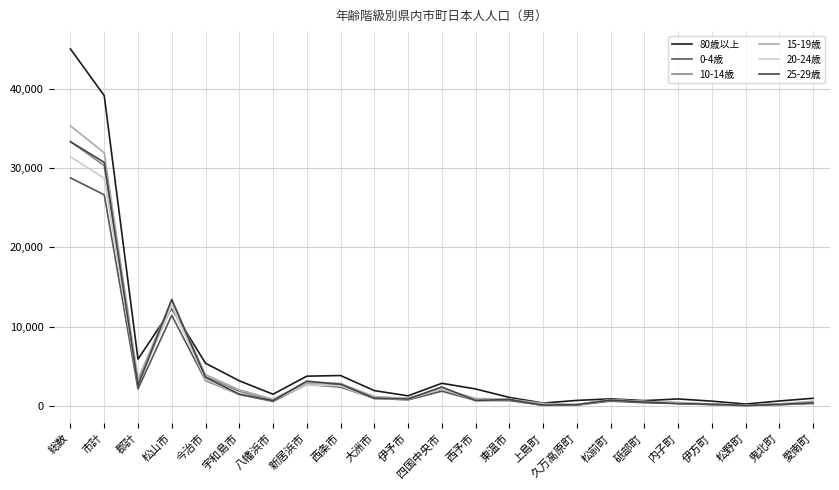

Is it true that 10-14歳 equals 80 at 松野町?

True